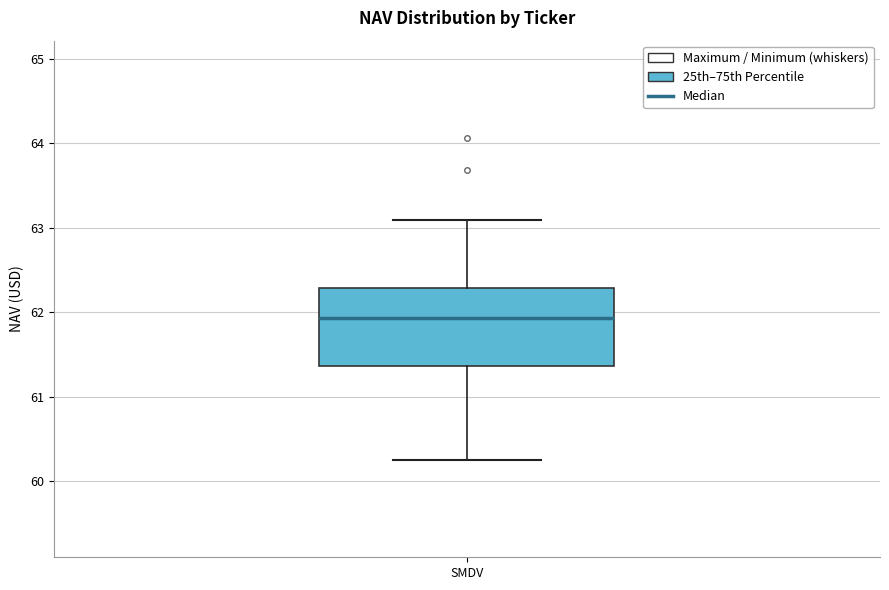

Where is the lower edge of the box for SMDV on the y-axis? The values are not printed on the chart, so give them approximately, as read against the axis.

61.4